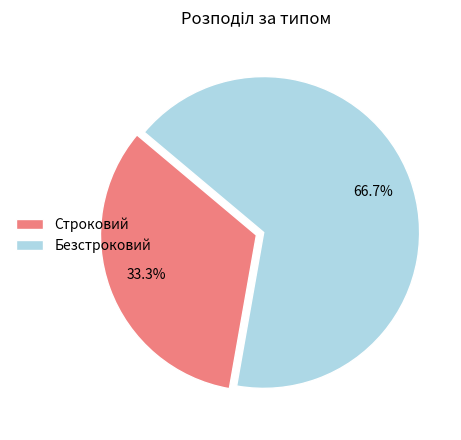

Is Строковий the majority of the pie?

No